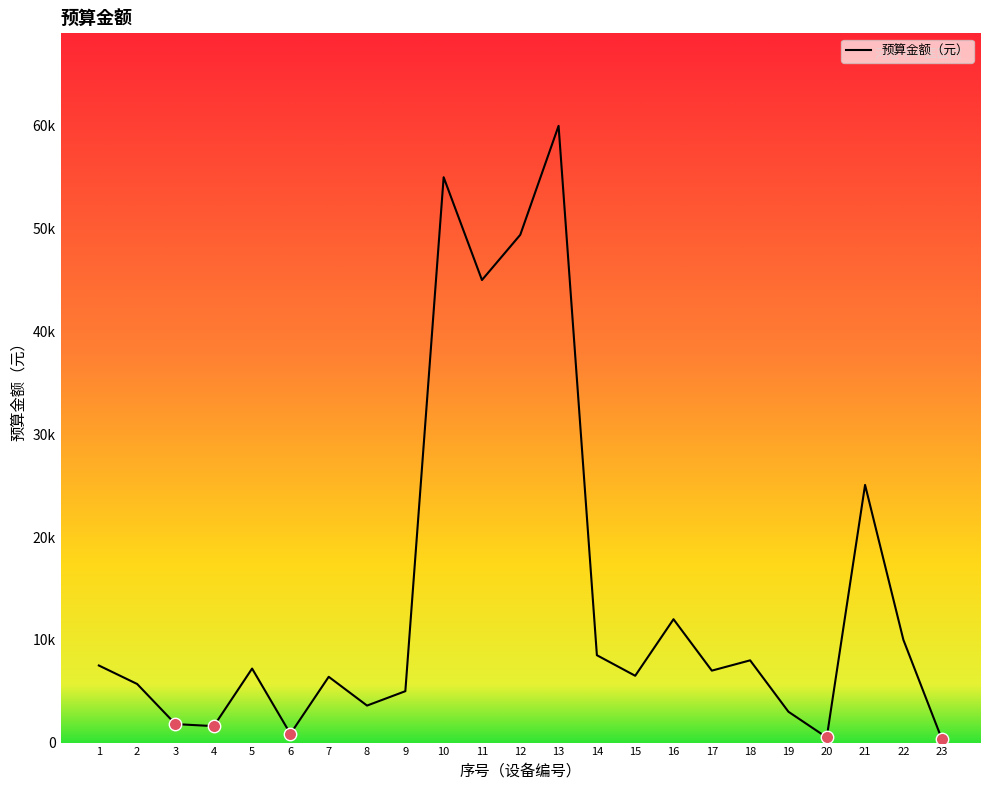

What is the change in value from 16 to 23?

-11620